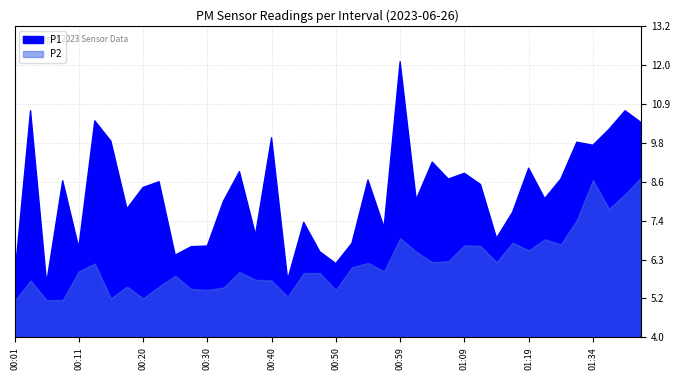

List the series in order of their peak value, lowest first.

P2, P1